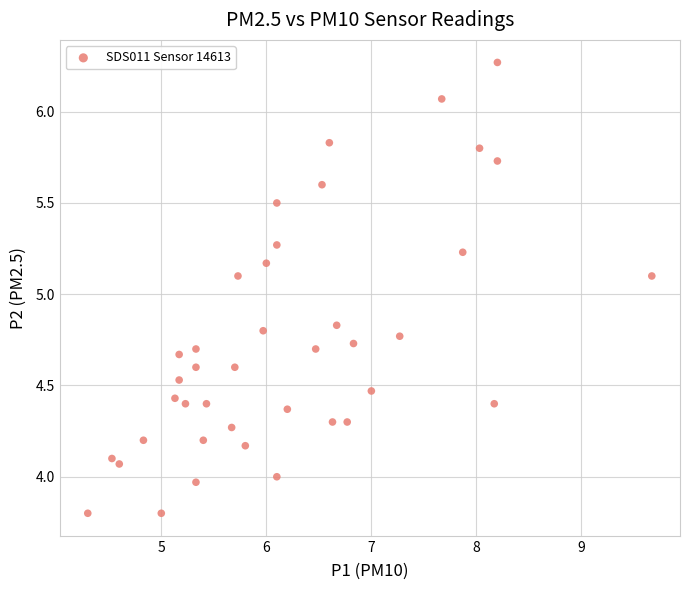

What is the range of X values (max minus min)?

5.4